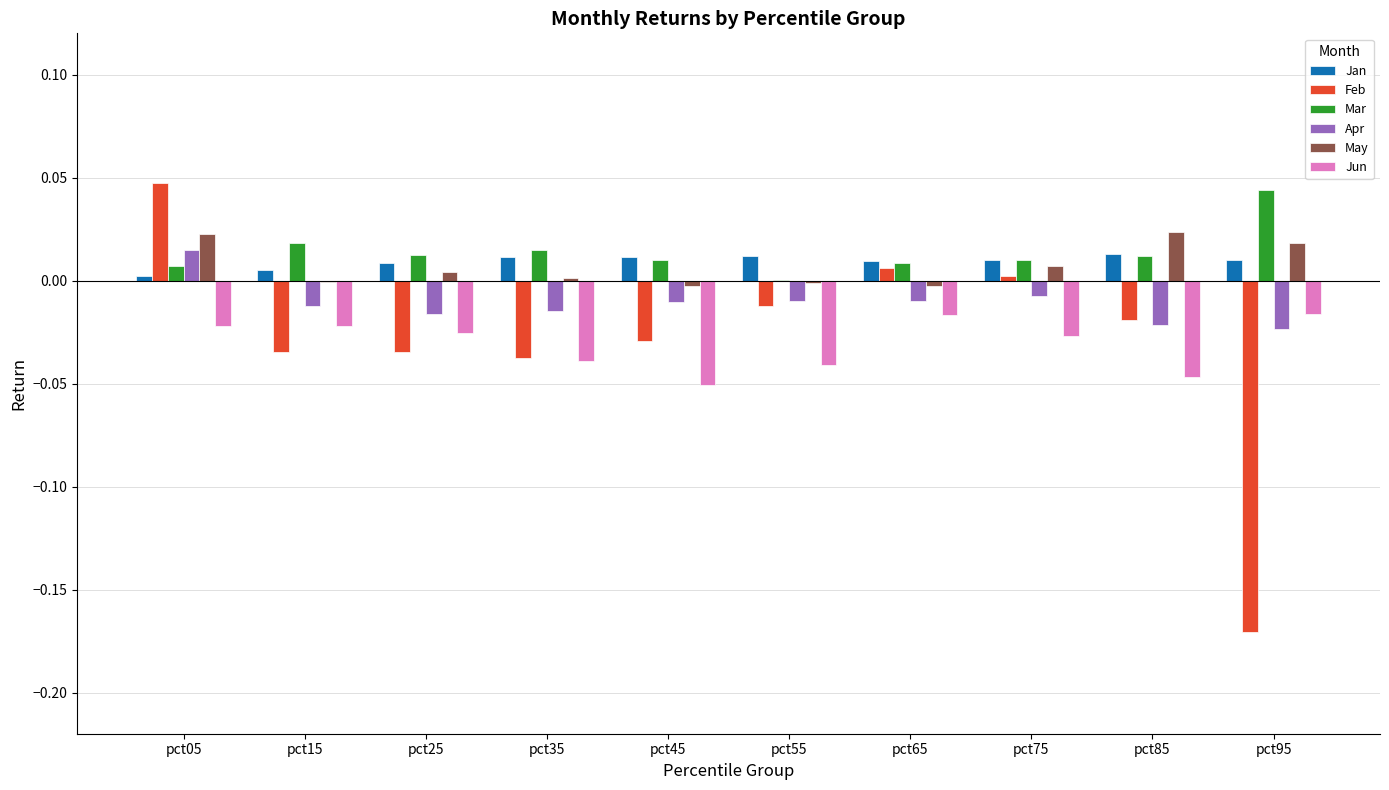

How many groups of bars are there?

10